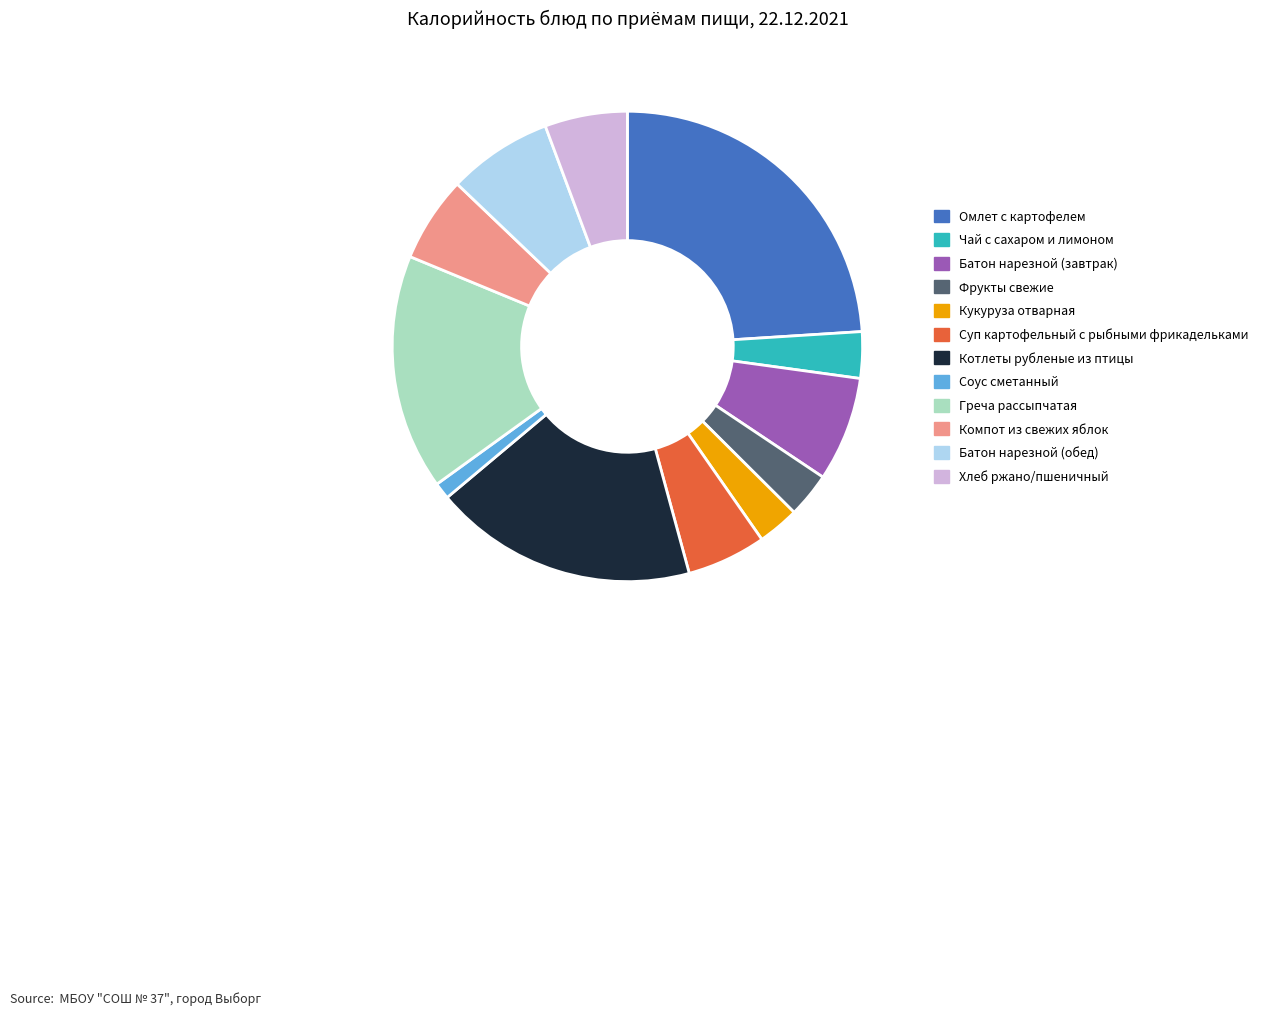

Does Греча рассыпчатая account for over 50% of the chart?

No